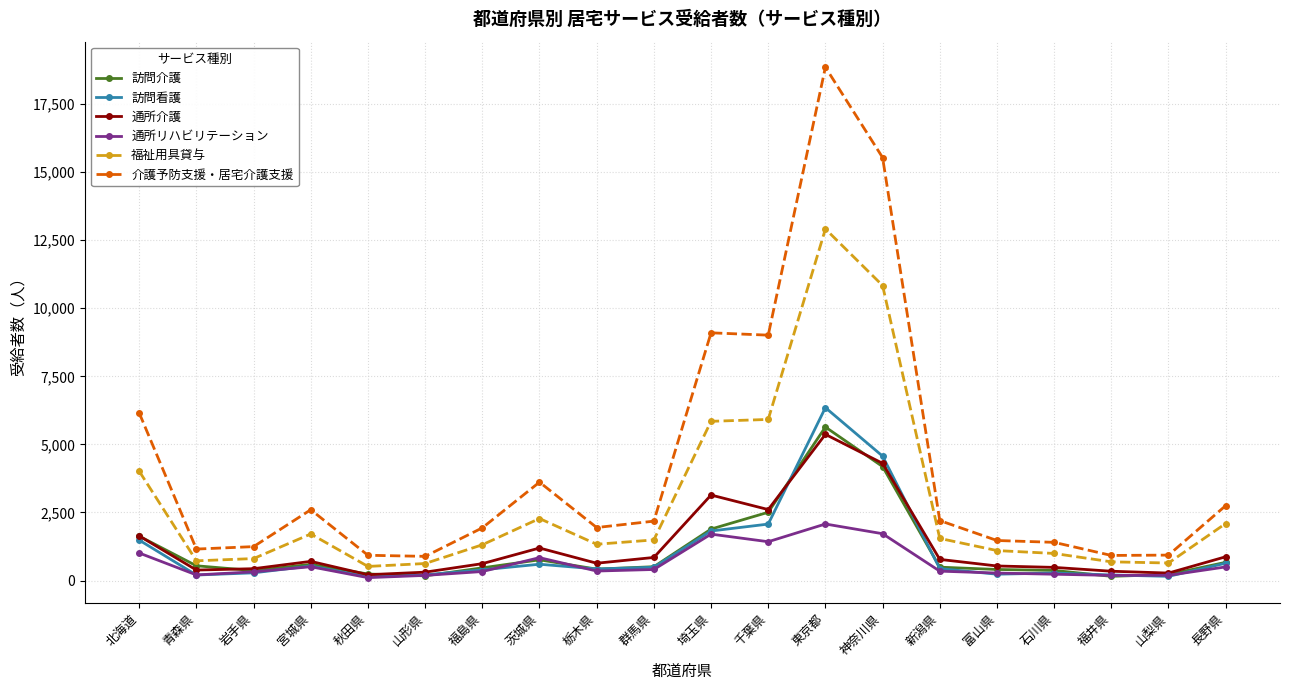

What is the sum of the 福祉用具貸与 values at 東京都 and 群馬県?

14406